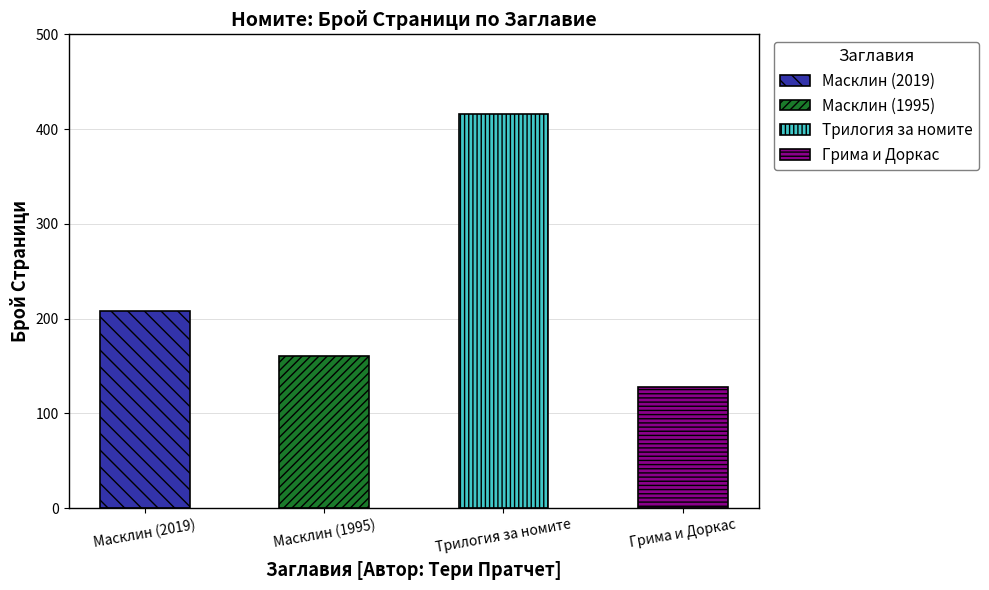

Where is the data nearest to the value 272?

Масклин (2019)